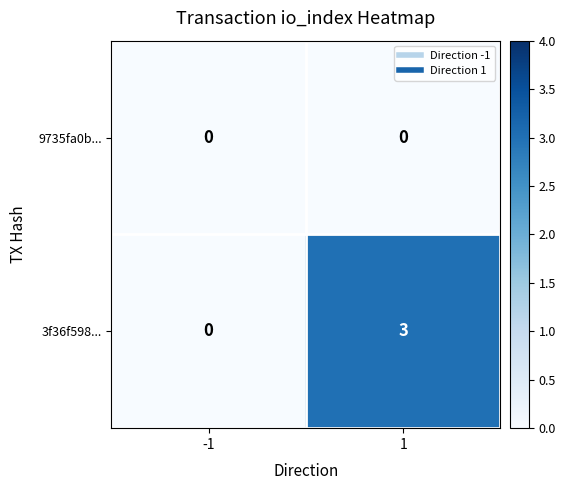

Reading left to right, extract all data points from this chart.

9735fa0b...: 0	0
3f36f598...: 0	3